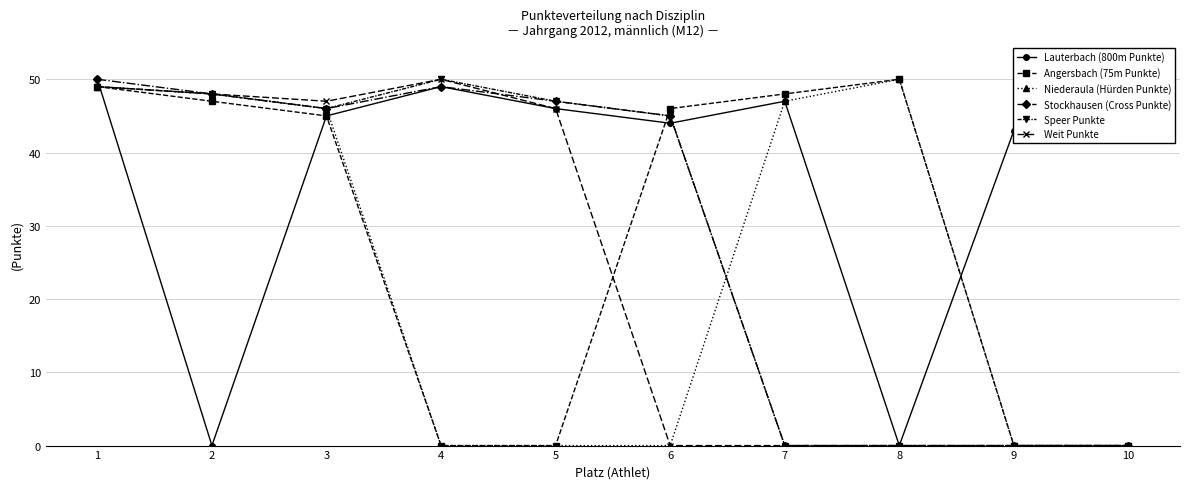

How many values in the Lauterbach (800m Punkte) series are below 46?

5